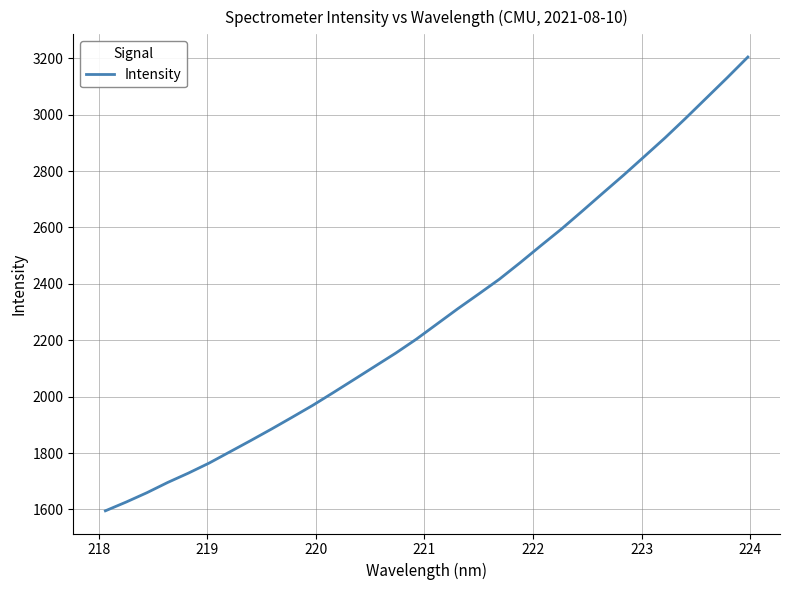

What is the maximum value shown in the chart?

3204.3